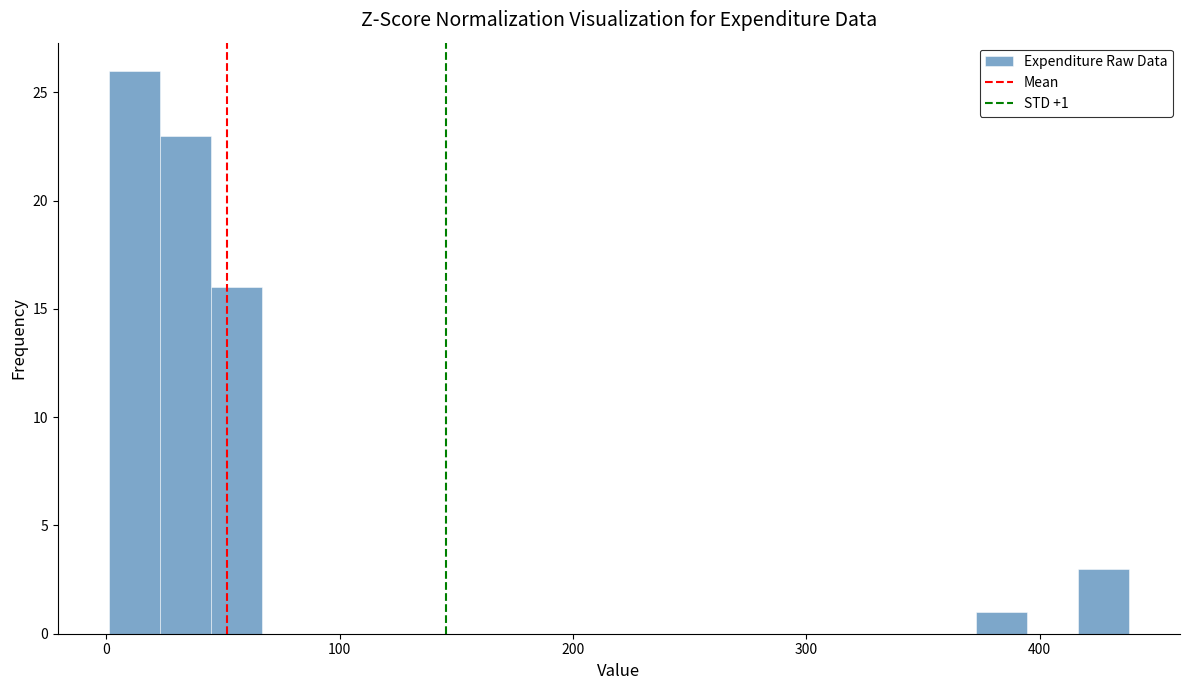

Around what value on the x-axis is the tallest bar? Give the approximate position of its centre, as read against the axis.

10